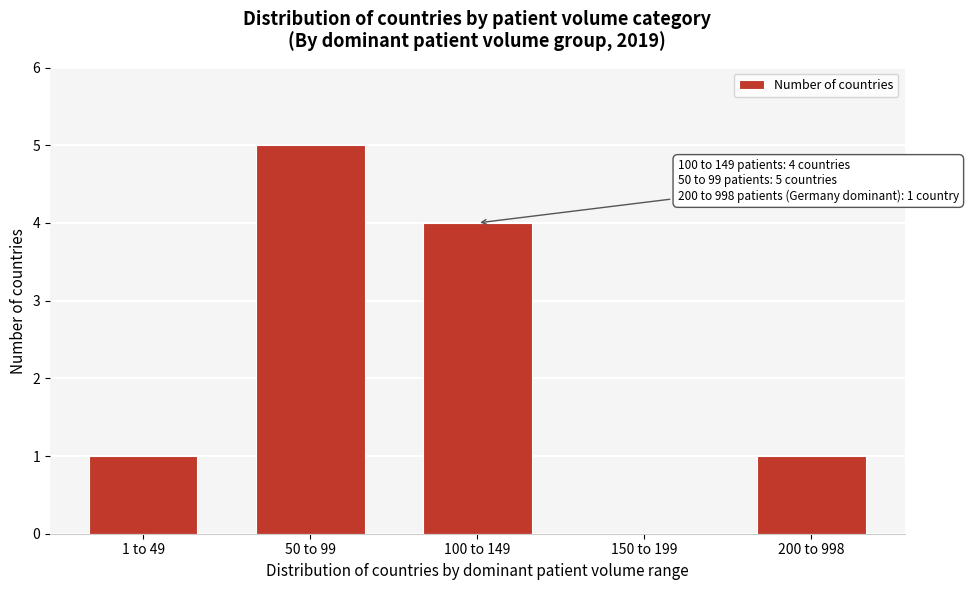

Reading right to left, what are all the values shown in this chart?

200 to 998=1	150 to 199=0	100 to 149=4	50 to 99=5	1 to 49=1